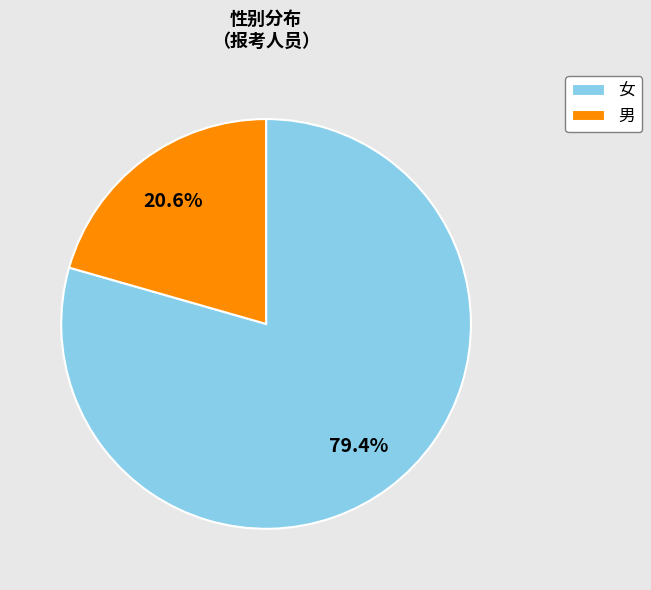

Which category accounts for the majority?

女